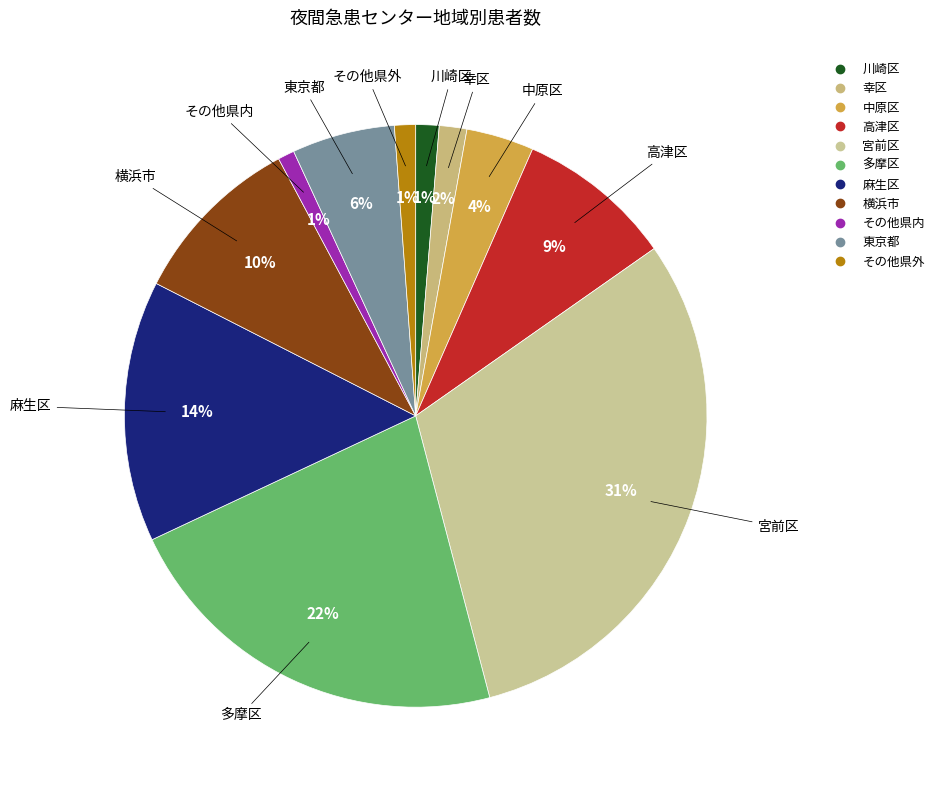

Is there any slice that represents more than half of the pie?

No